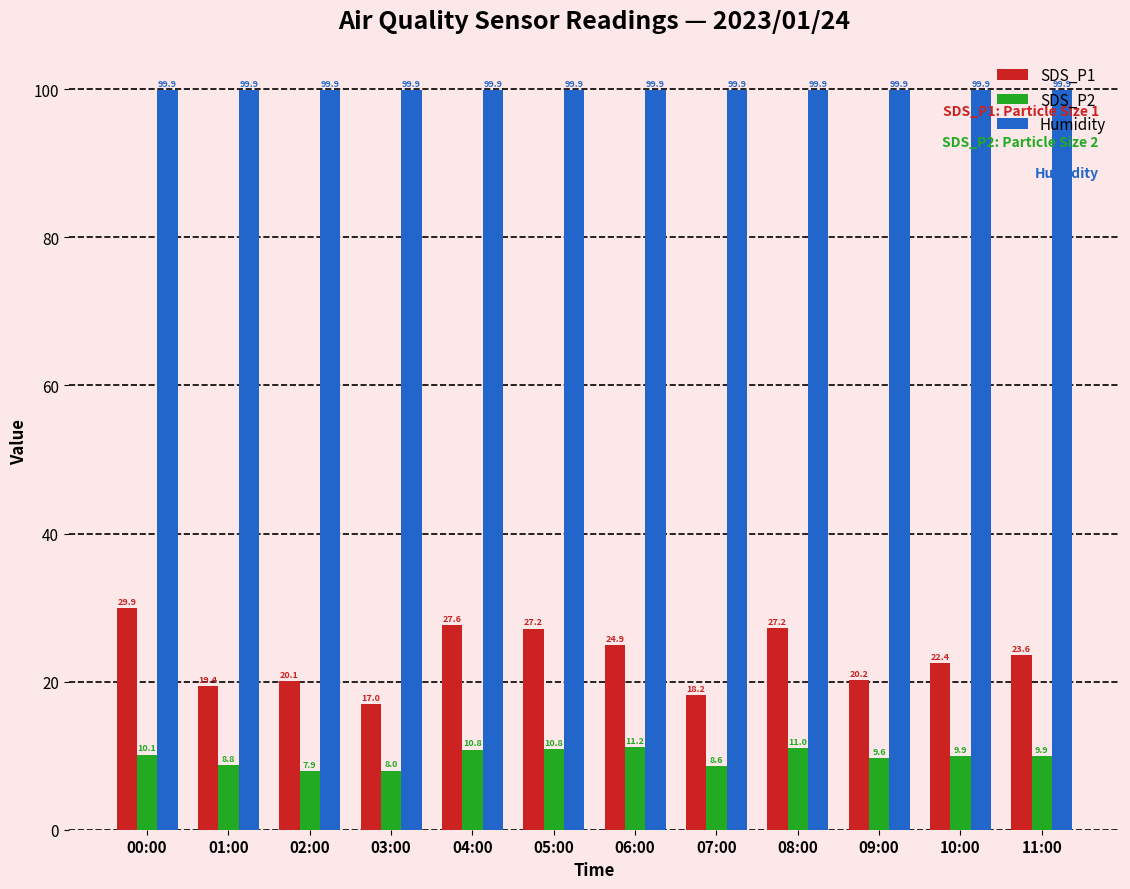

What are all the series names shown in the legend?

SDS_P1, SDS_P2, Humidity